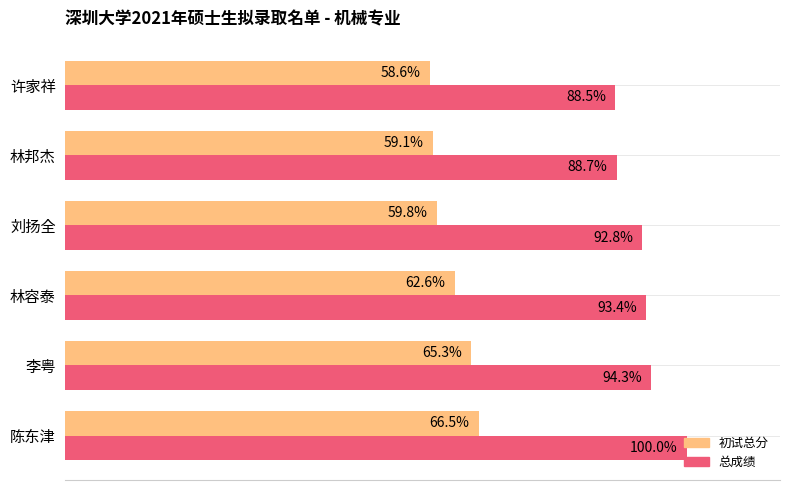

List the series in order of their overall mean, highest first.

总成绩, 初试总分